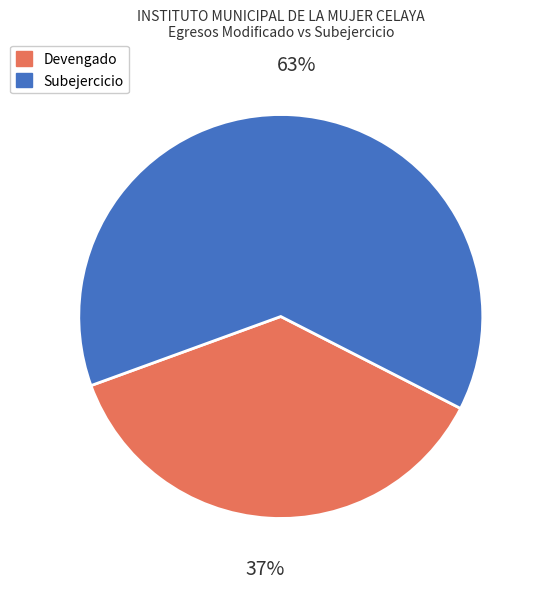

Which slice is the smallest?

Devengado